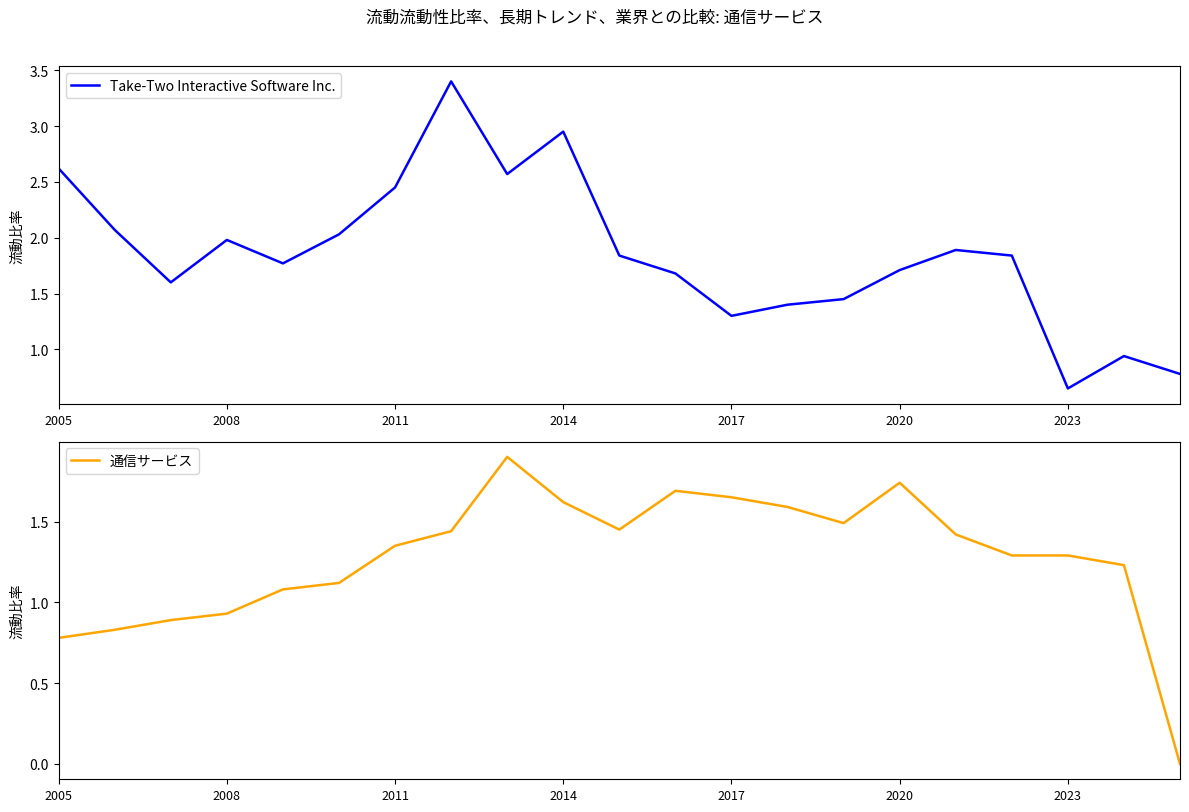

What are all the series names shown in the legend?

Take-Two Interactive Software Inc., 通信サービス